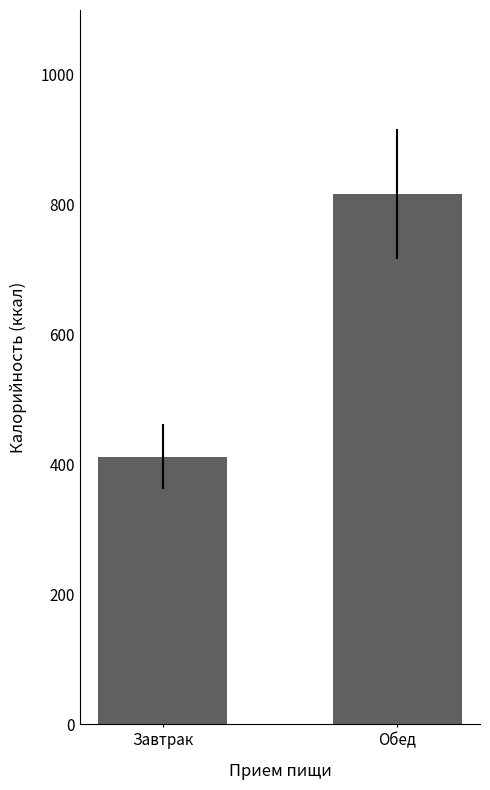

What is the average value?

614.4